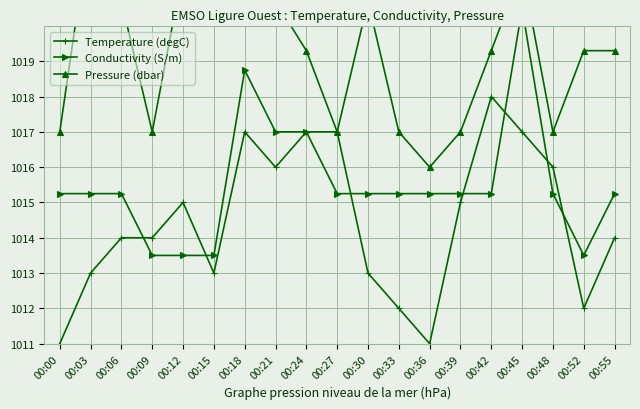

Is the value of Conductivity (S/m) at 00:18 greater than the value of Temperature (degC) at 00:48?

Yes